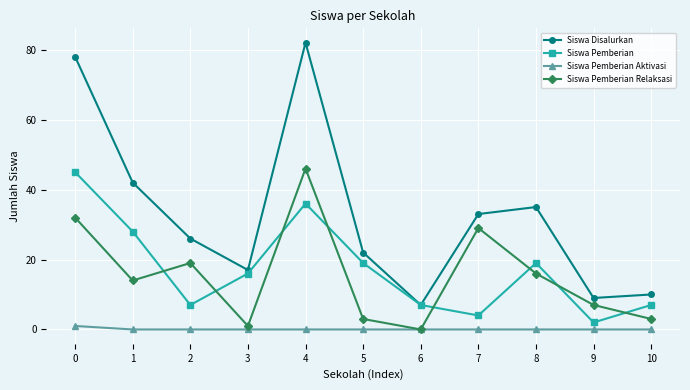

What is the sum of all Siswa Disalurkan values?

361